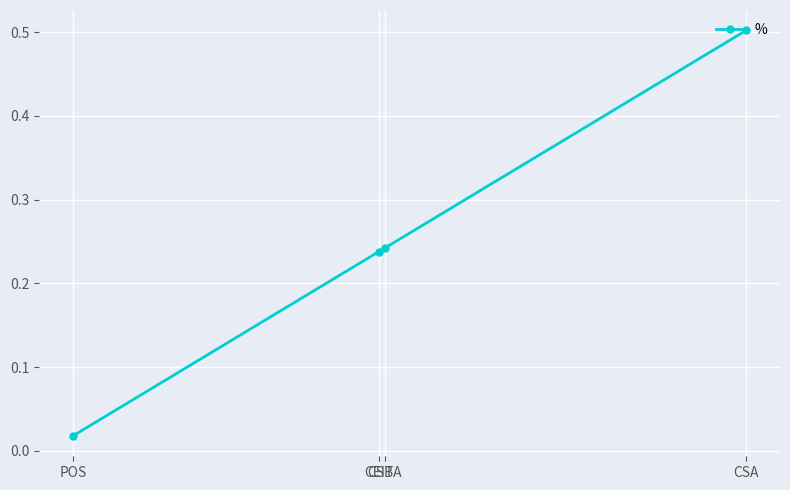

What is the greatest value displayed?

0.5